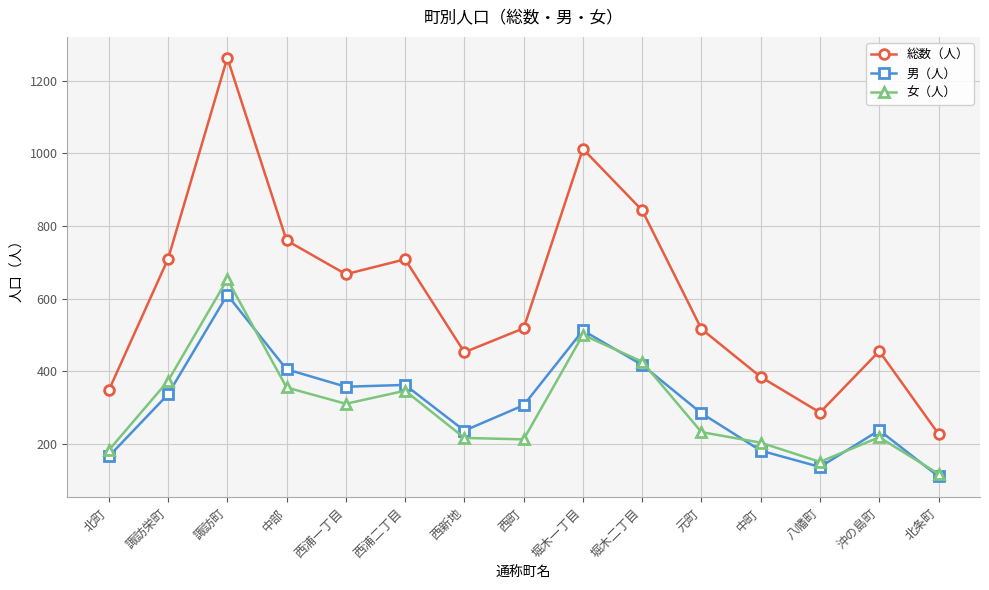

What position from the left is 西浦一丁目?

5